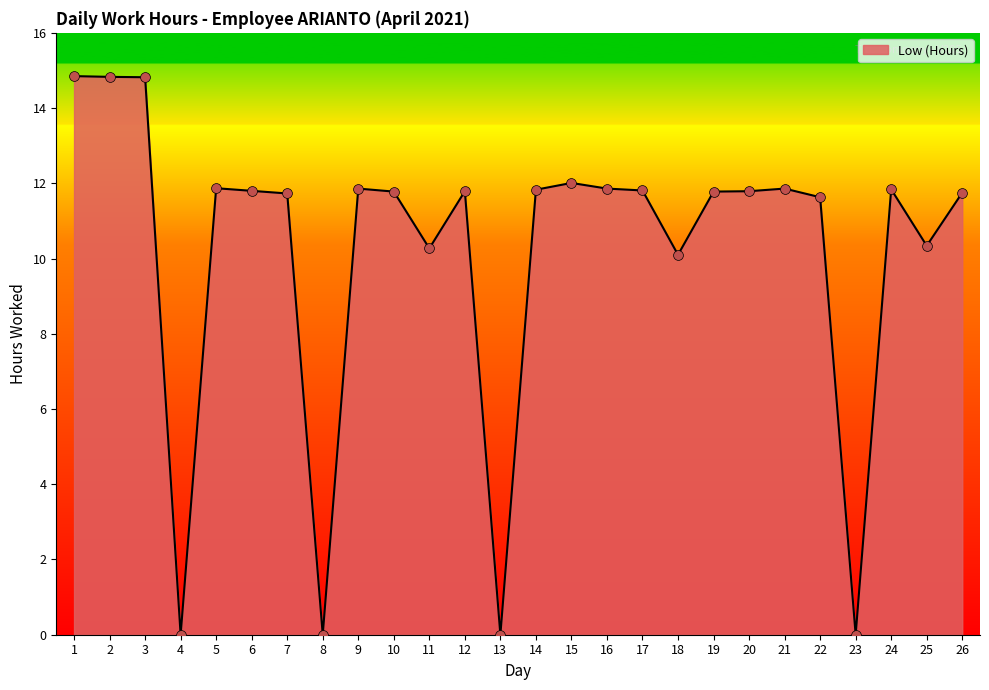

Between 18 and 1, which is larger?

1